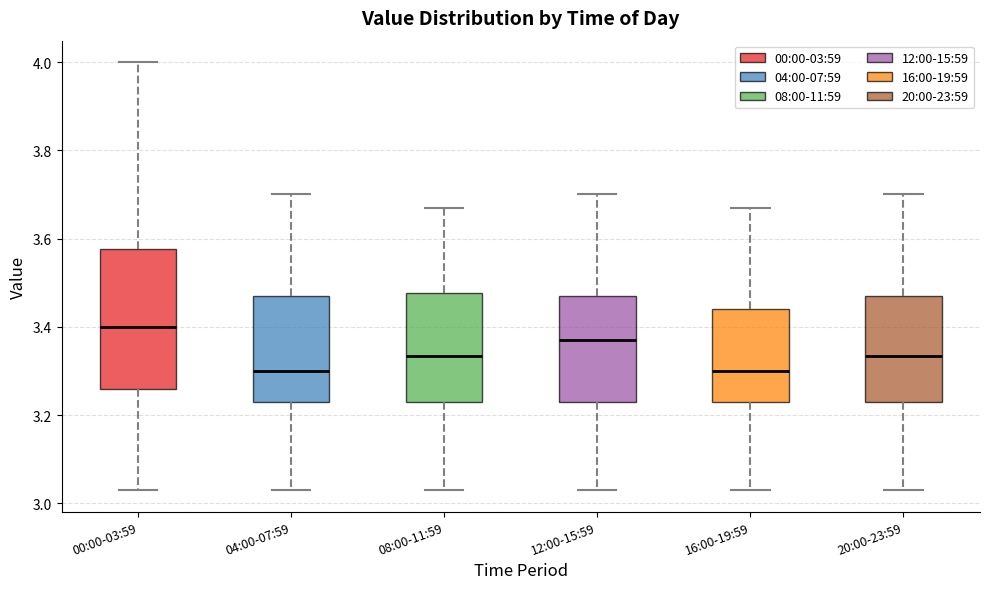

Where does the upper whisker of the box for 20:00-23:59 end on the y-axis? The values are not printed on the chart, so give them approximately, as read against the axis.

3.70